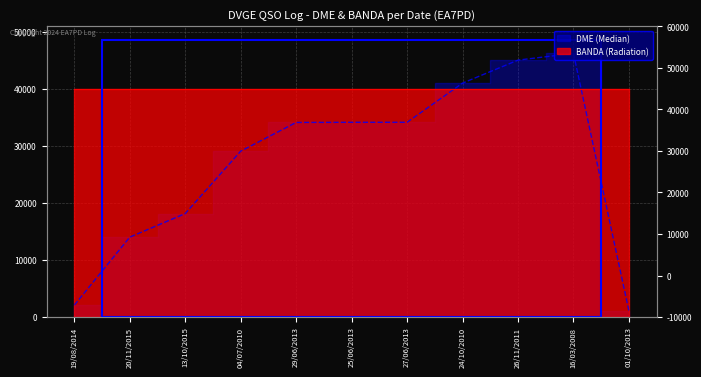

Where is the data nearest to the value 23648?

04/07/2010